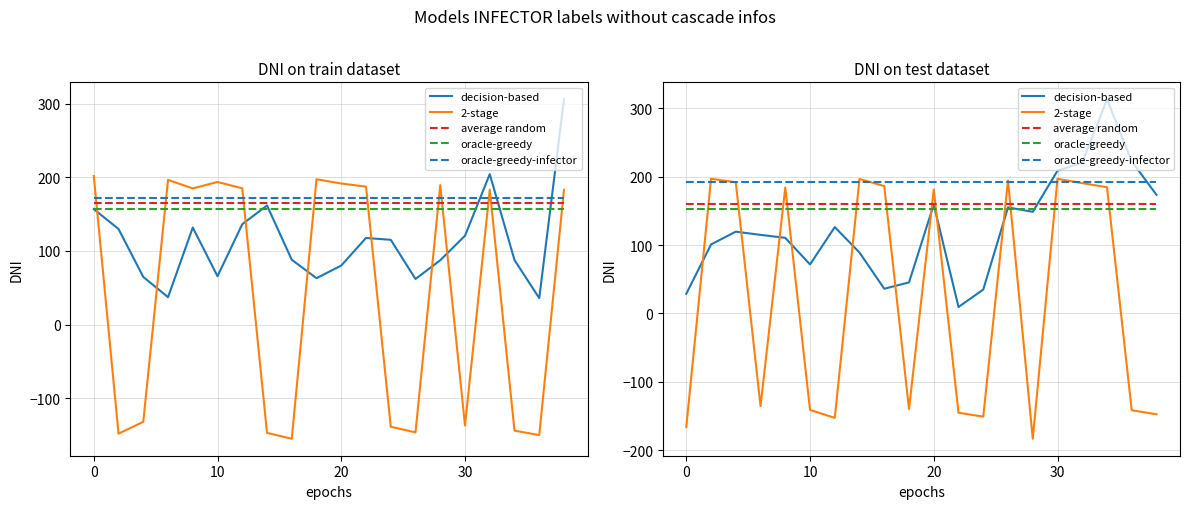

What is the difference between the 2-stage values at 15 and 13?

2.5